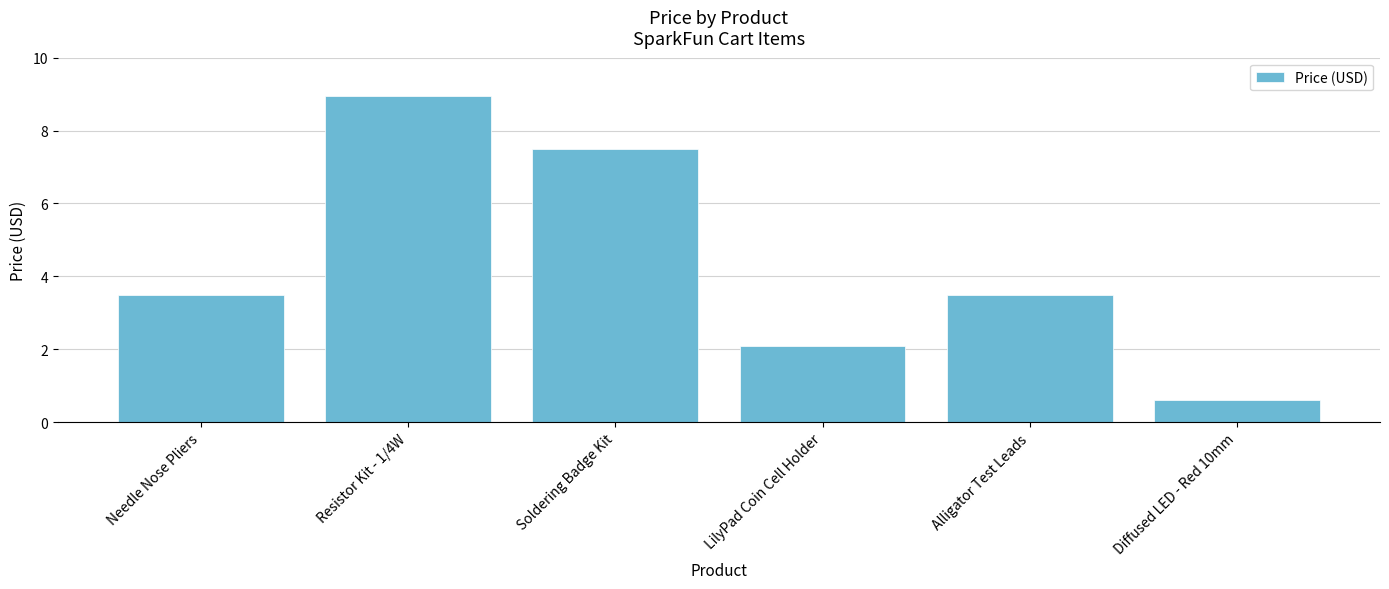

What is the smallest value displayed?

0.6